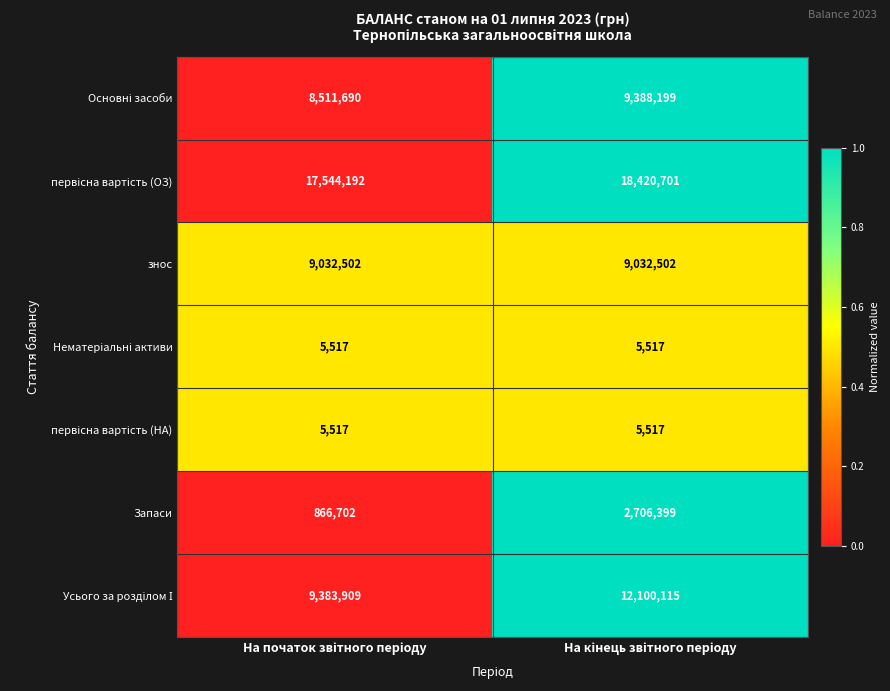

What is the lowest value of the Запаси series?

866702